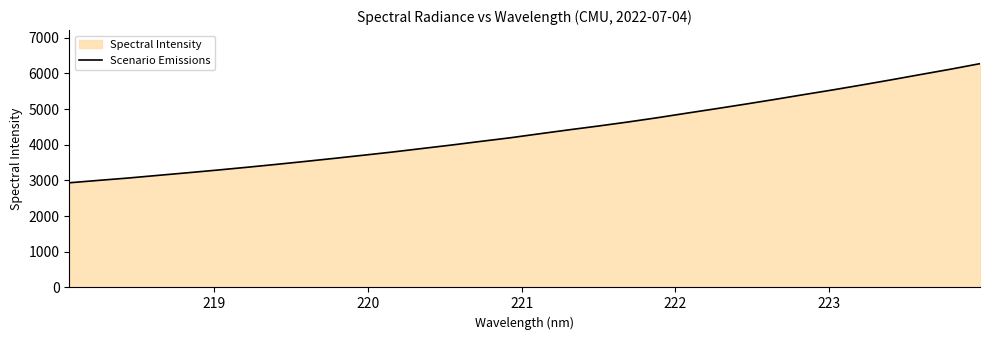

What is the difference between the maximum and minimum values?

3338.0